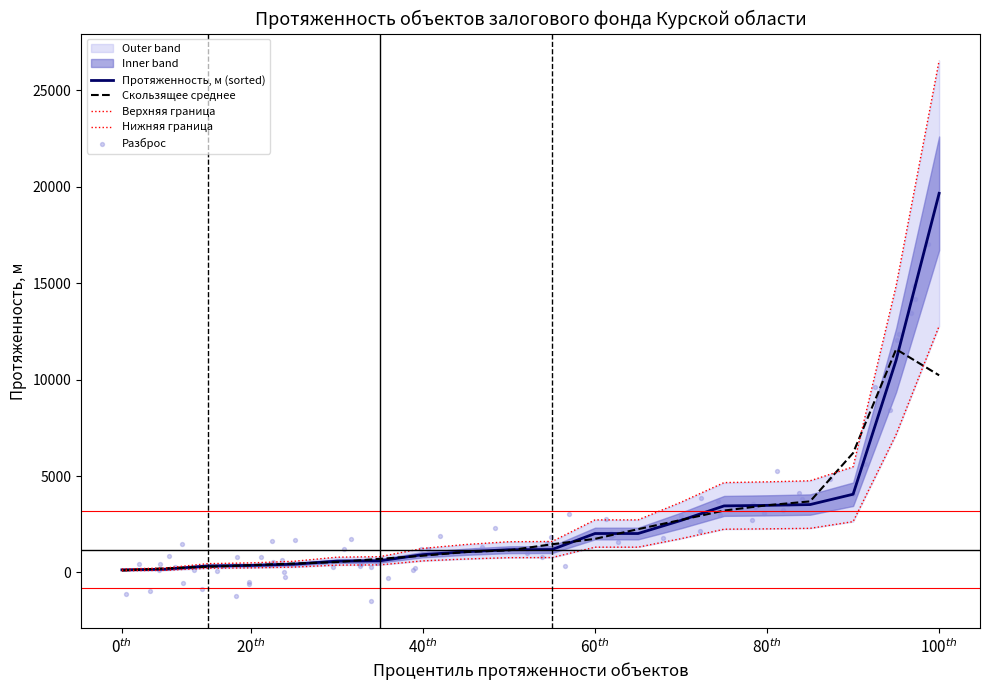

Which has a higher value, 6 or 14?

14